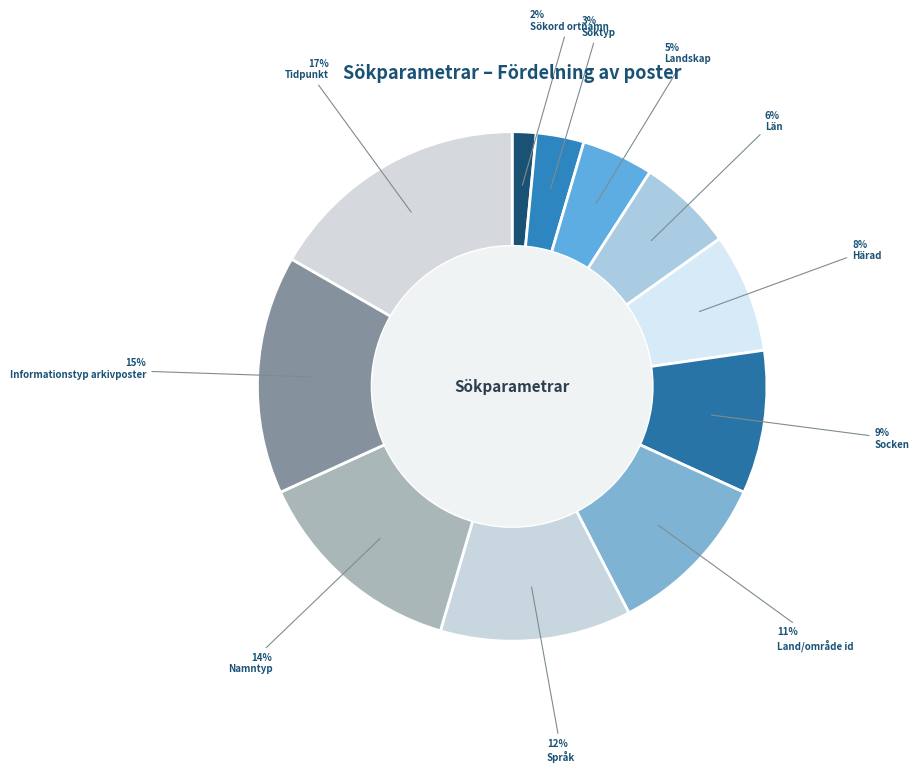

True or false: Land/område id accounts for 4% of the total.

False